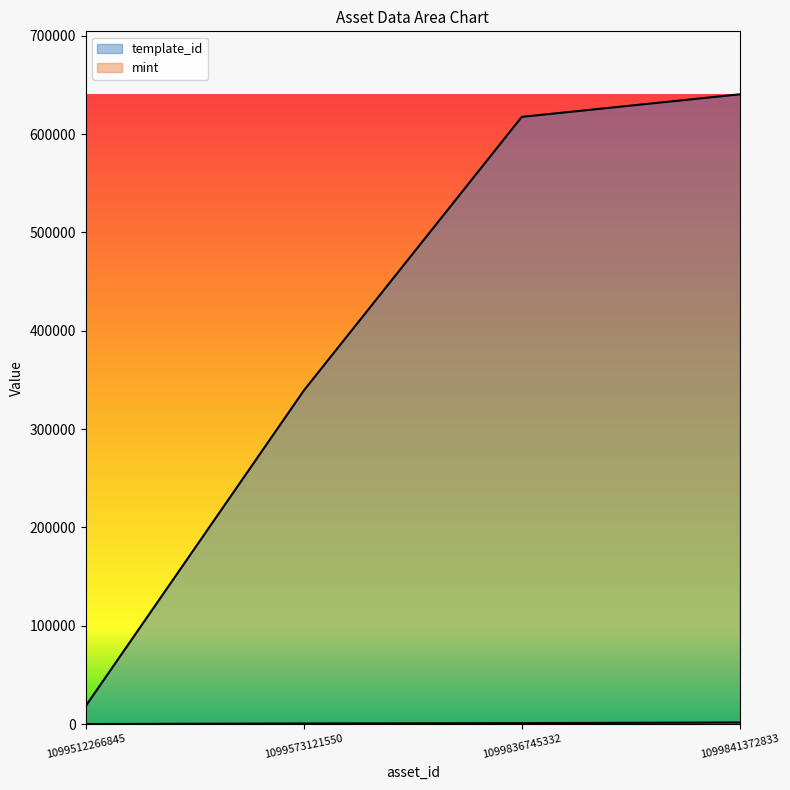

Rank the series by their maximum value, from highest to lowest.

template_id, mint